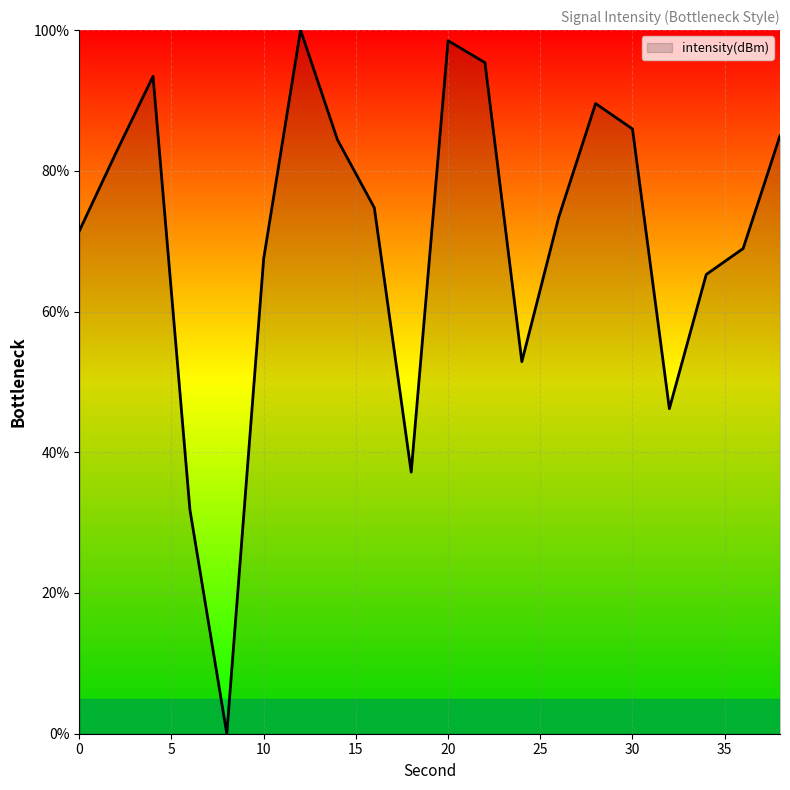

What is the difference between the maximum and minimum values?

100.0